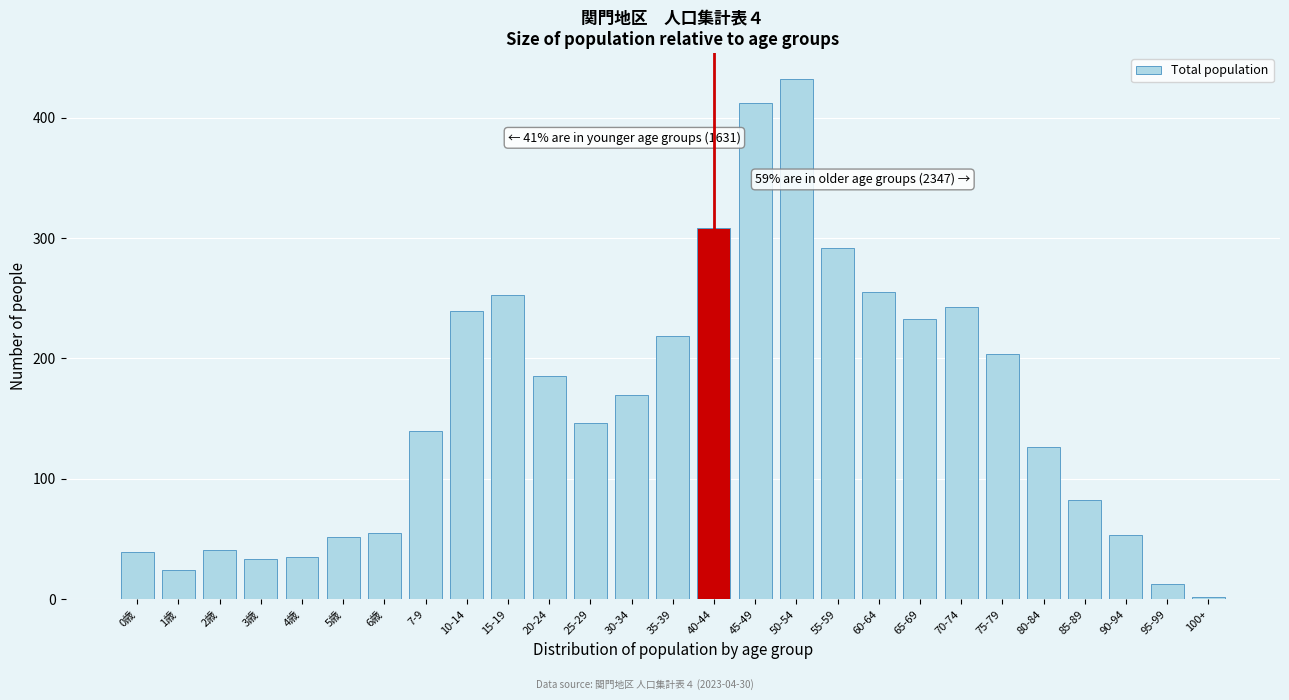

What is the label of the 17th bar from the right?

20-24